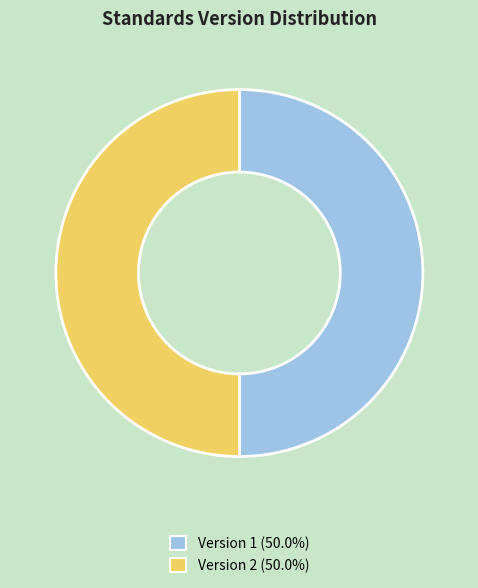

Combined, do Version 1 (50.0%) and Version 2 (50.0%) account for over 50%?

Yes